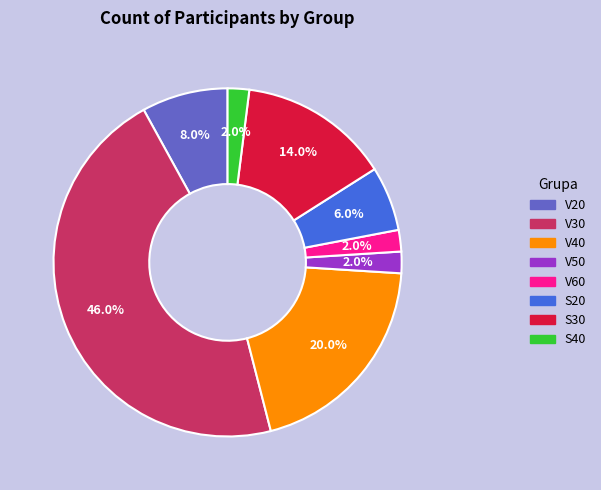

To the nearest percent, what portion does V40 represent?

20%